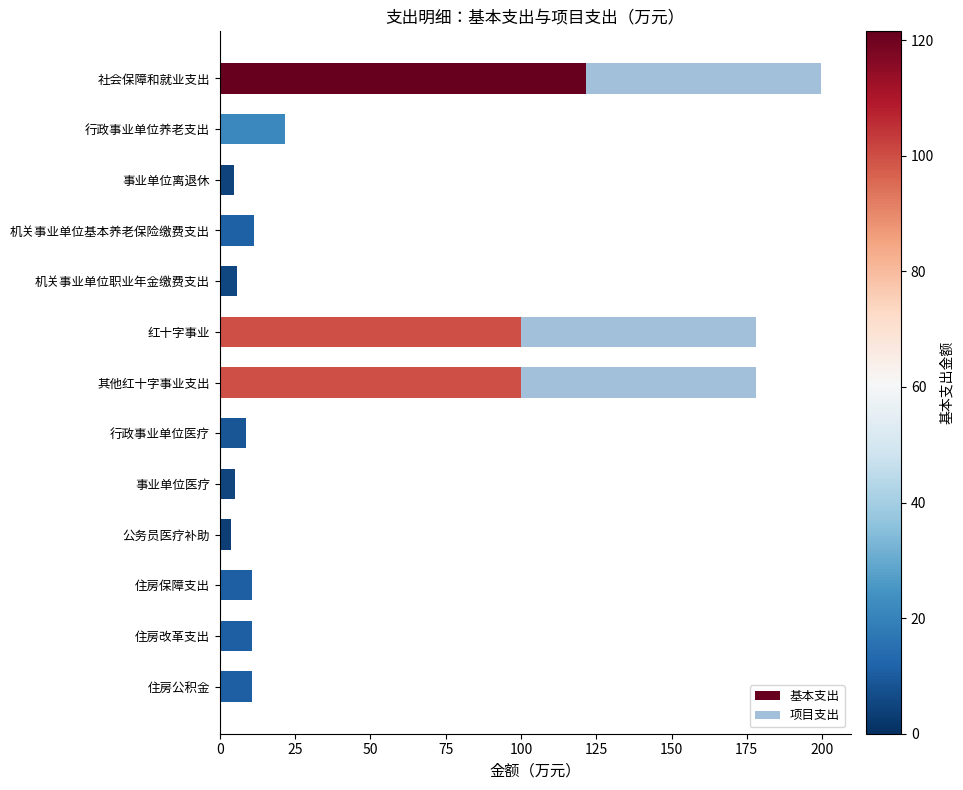

The 基本支出 series shows 8.7 at 行政事业单位医疗. True or false?

True